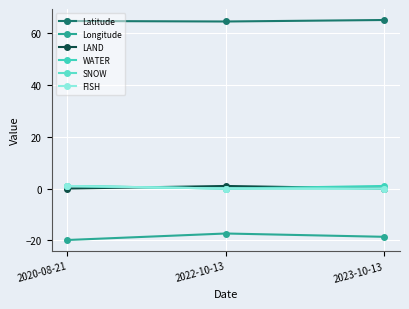

Is it true that Longitude equals -26.5 at 2022-10-13?

False